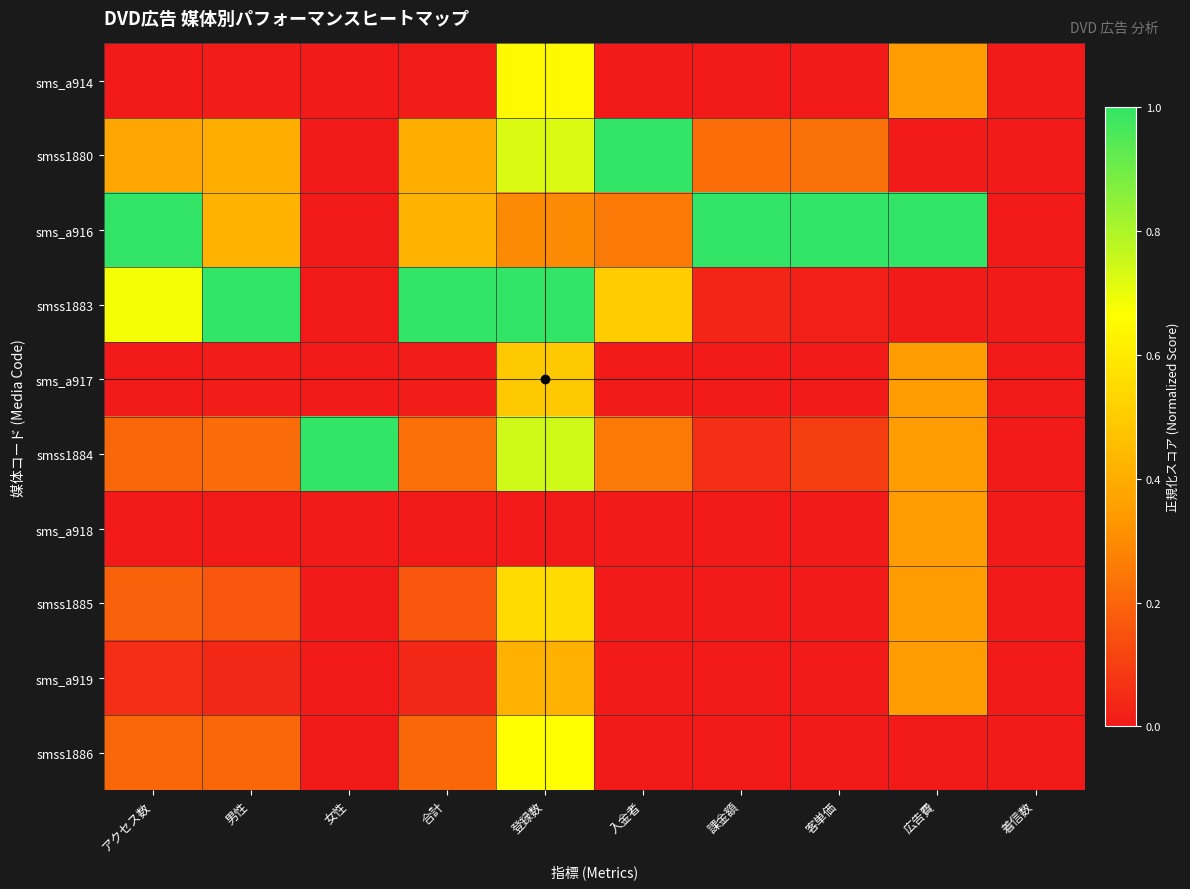

Between 着信数 and 男性, which is larger?

男性